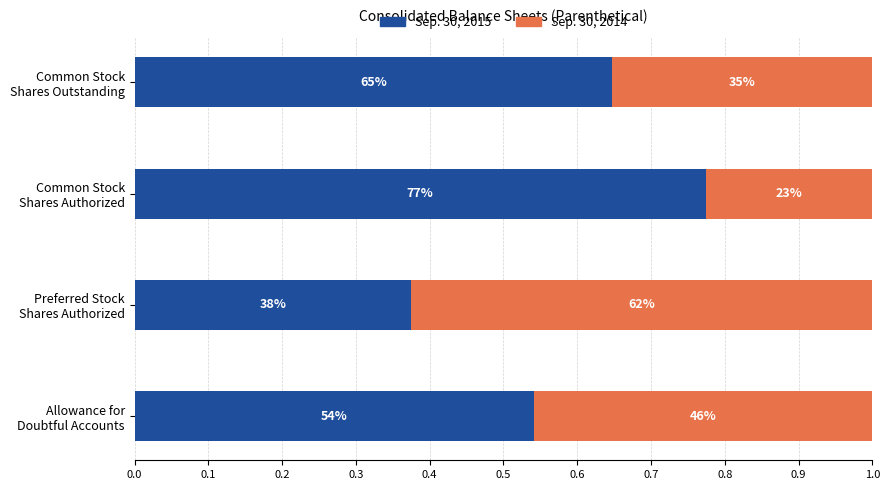

What are all the series names shown in the legend?

Sep. 30, 2015, Sep. 30, 2014